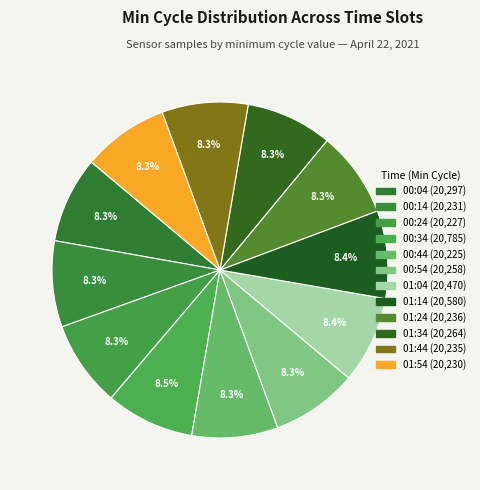

Rank the categories by value from highest to lowest.

00:34, 01:14, 01:04, 00:04, 01:34, 00:54, 01:24, 01:44, 00:14, 01:54, 00:24, 00:44